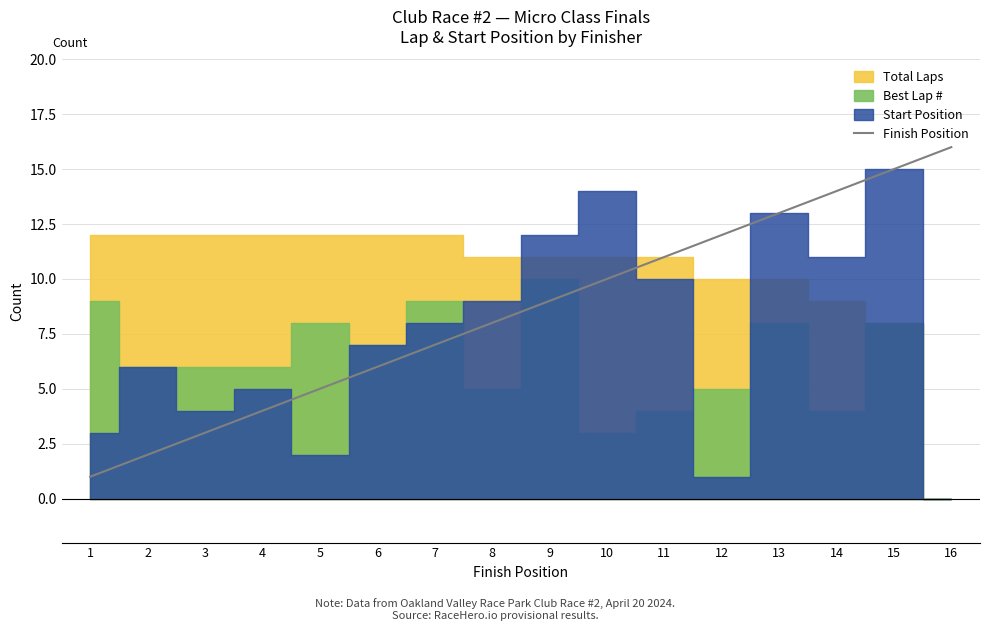

List the labels in order of value, smallest first.

1, 2, 3, 4, 5, 6, 7, 8, 9, 10, 11, 12, 13, 14, 15, 16